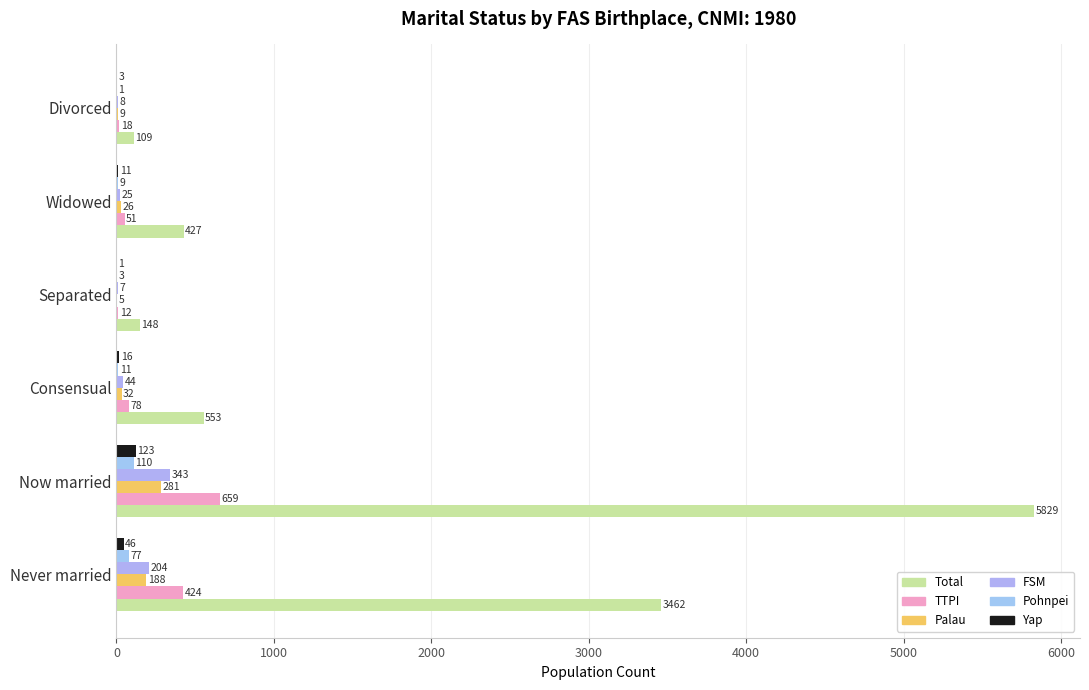

Count the number of data series in this chart.

6